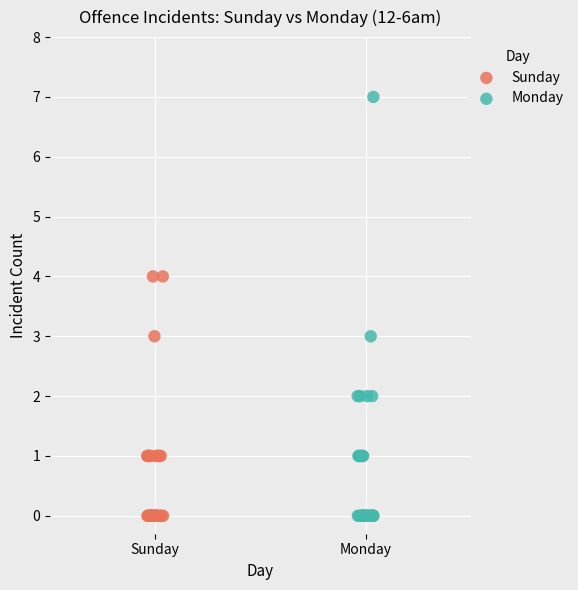

What are all the series names shown in the legend?

Sunday, Monday